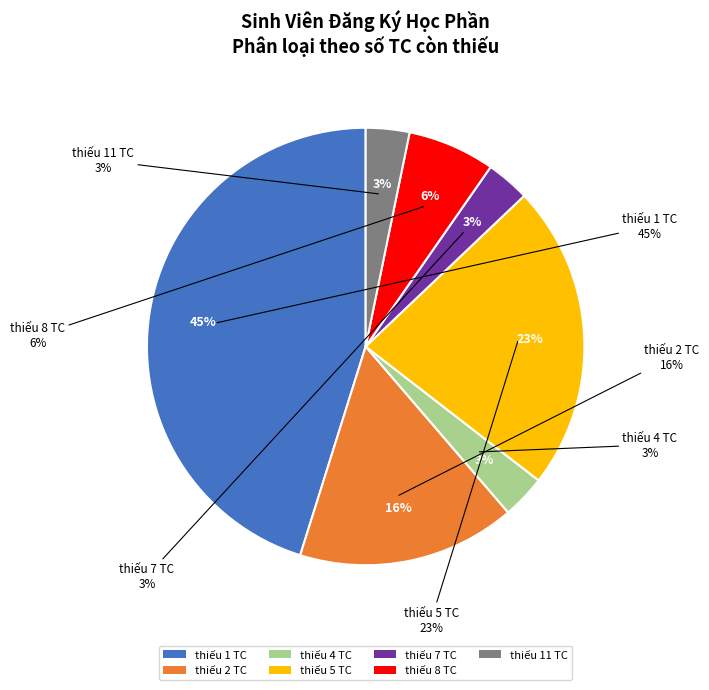

Is thiếu 1 TC the majority of the pie?

No